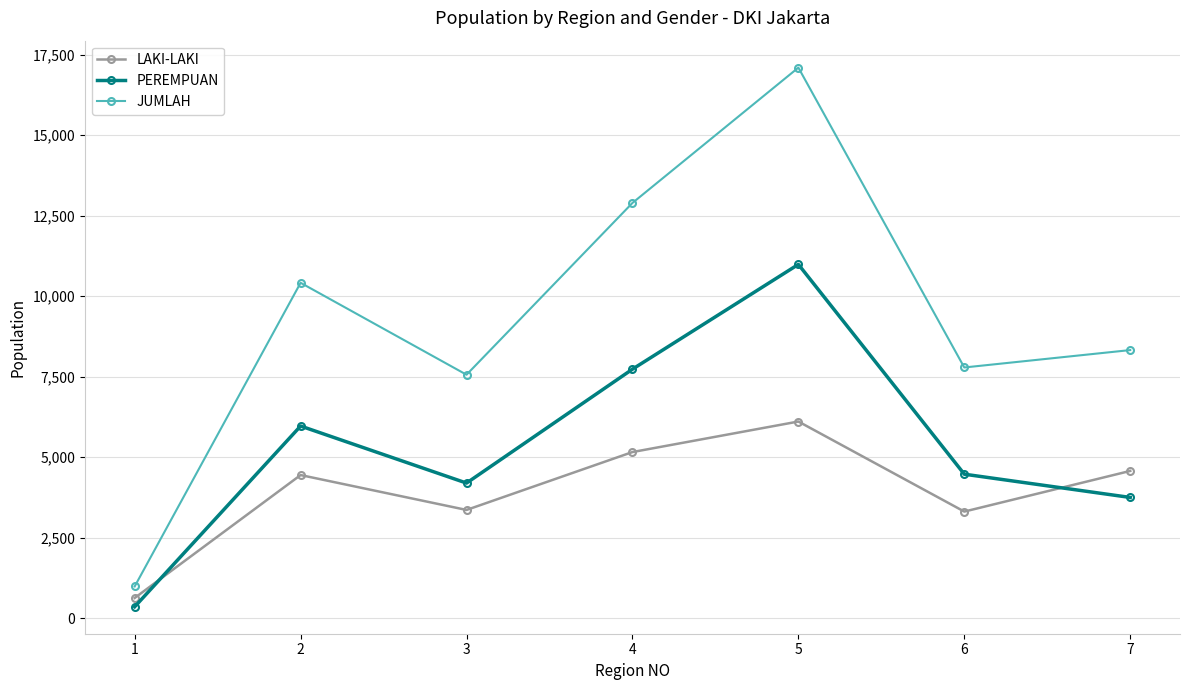

What is the total value across all series at 5?

34192